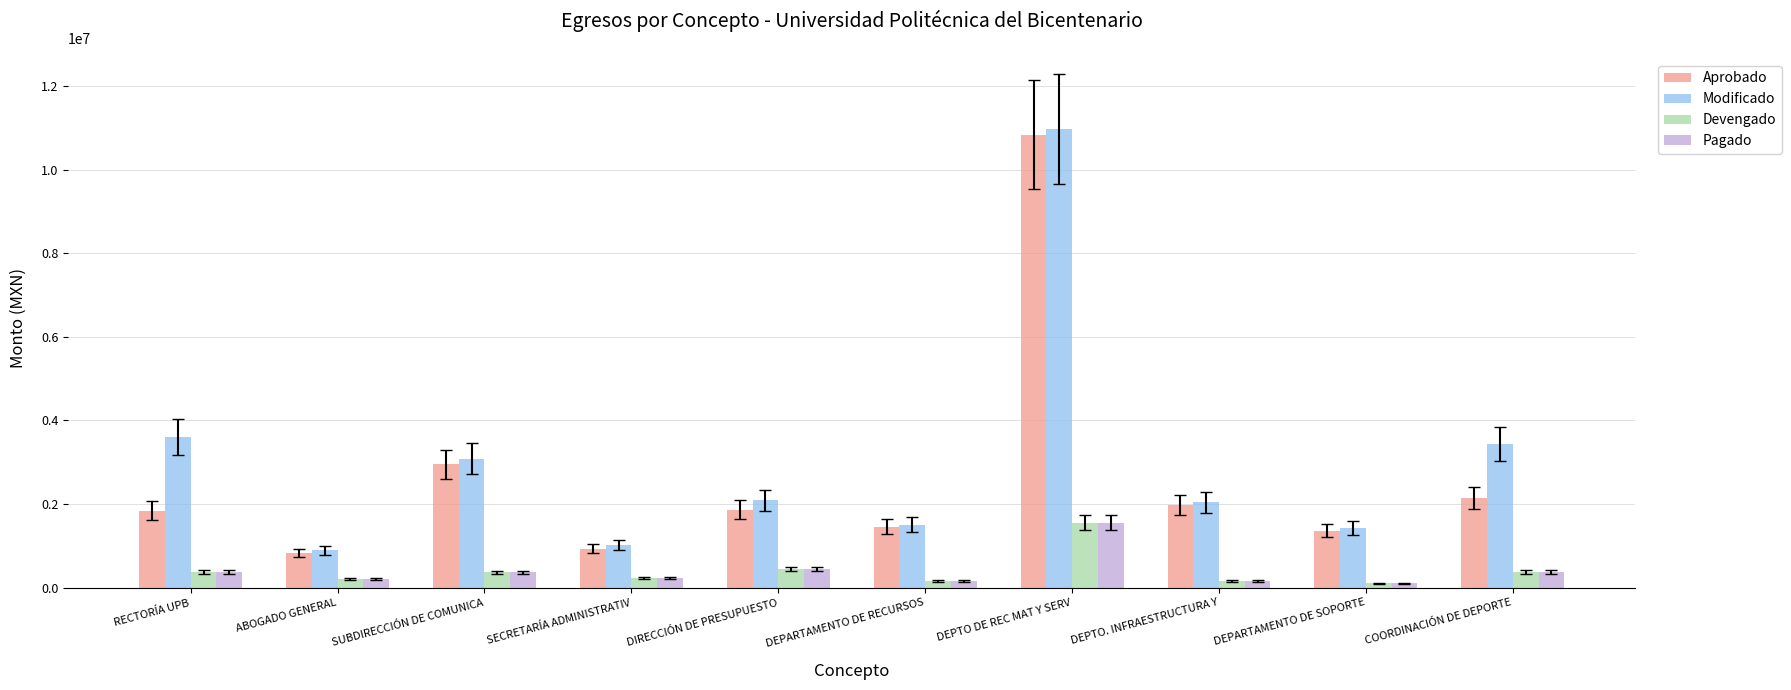

What is the average value of the Pagado series?

395069.5